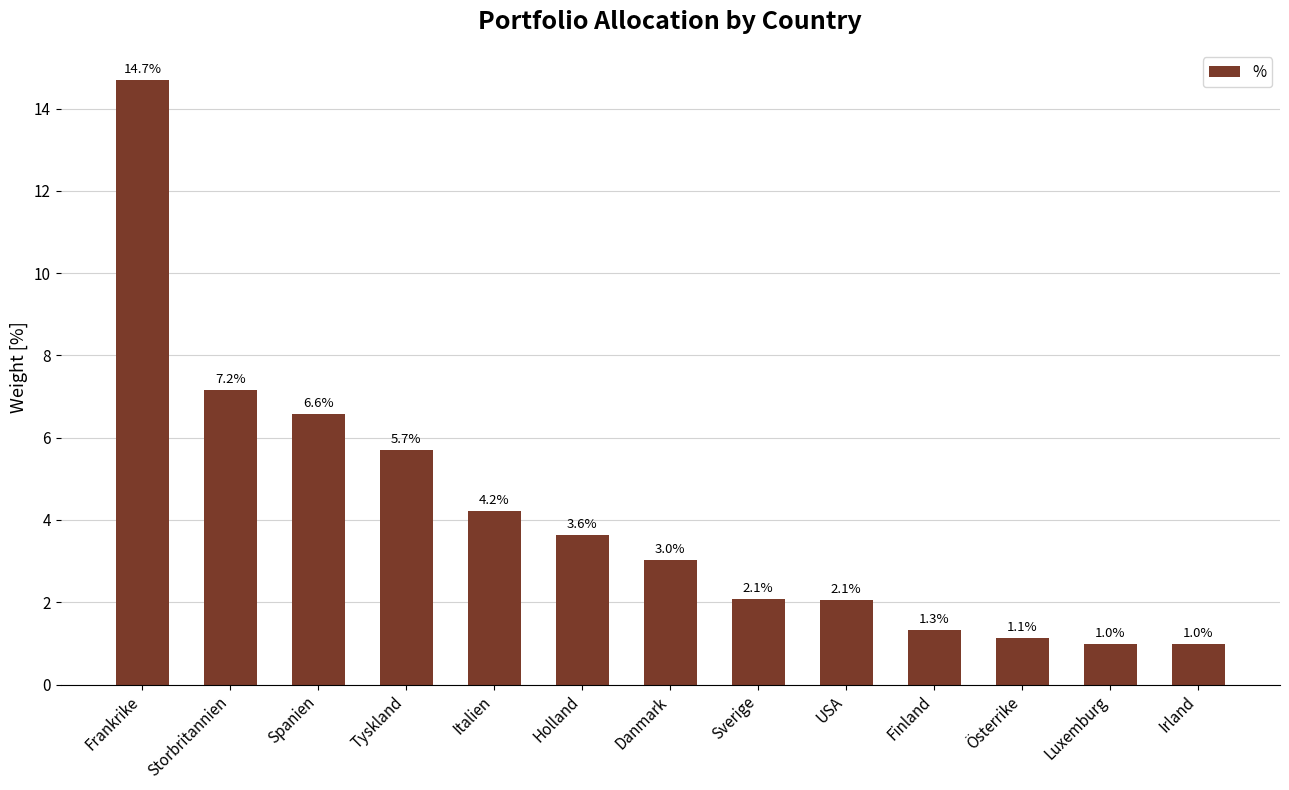

What is the sum of the values at Storbritannien and Spanien?

13.7